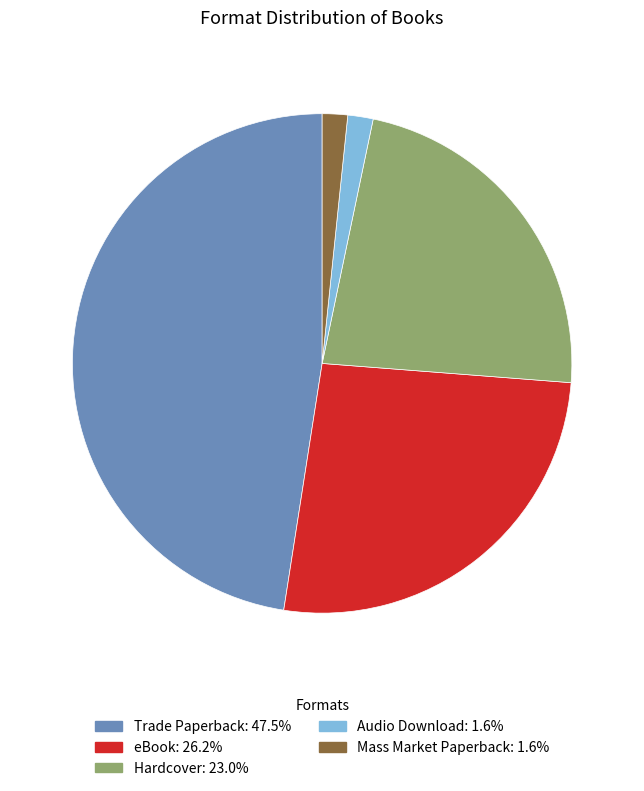

Does any single category account for the majority?

No